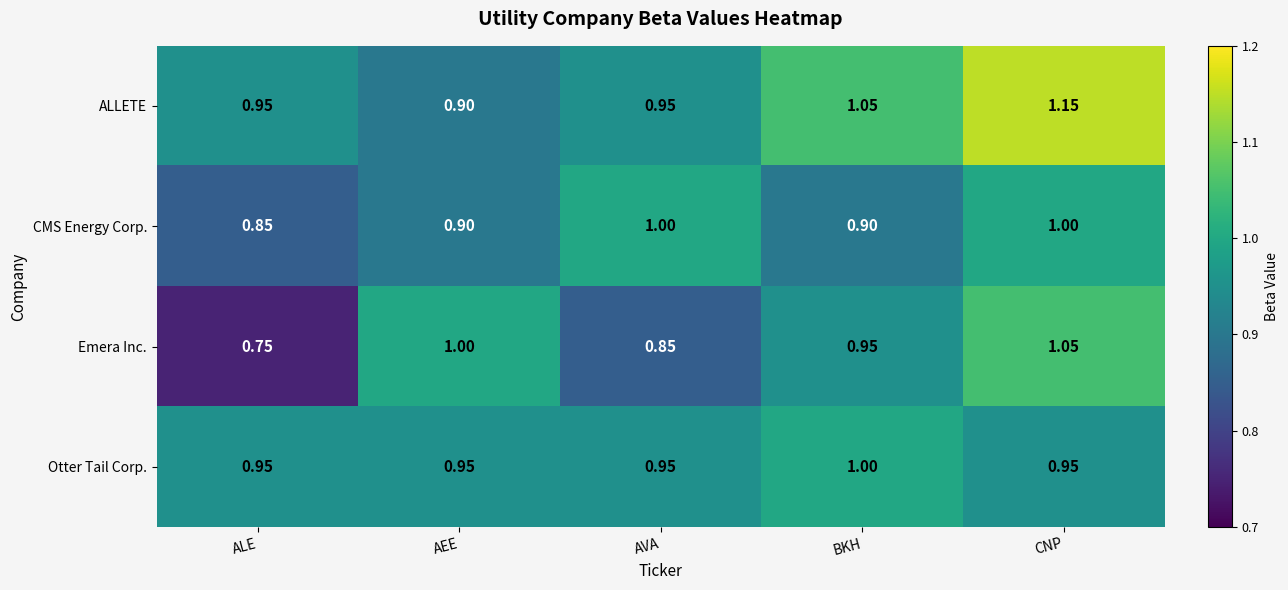

Which label corresponds to the largest value in the chart?

CNP